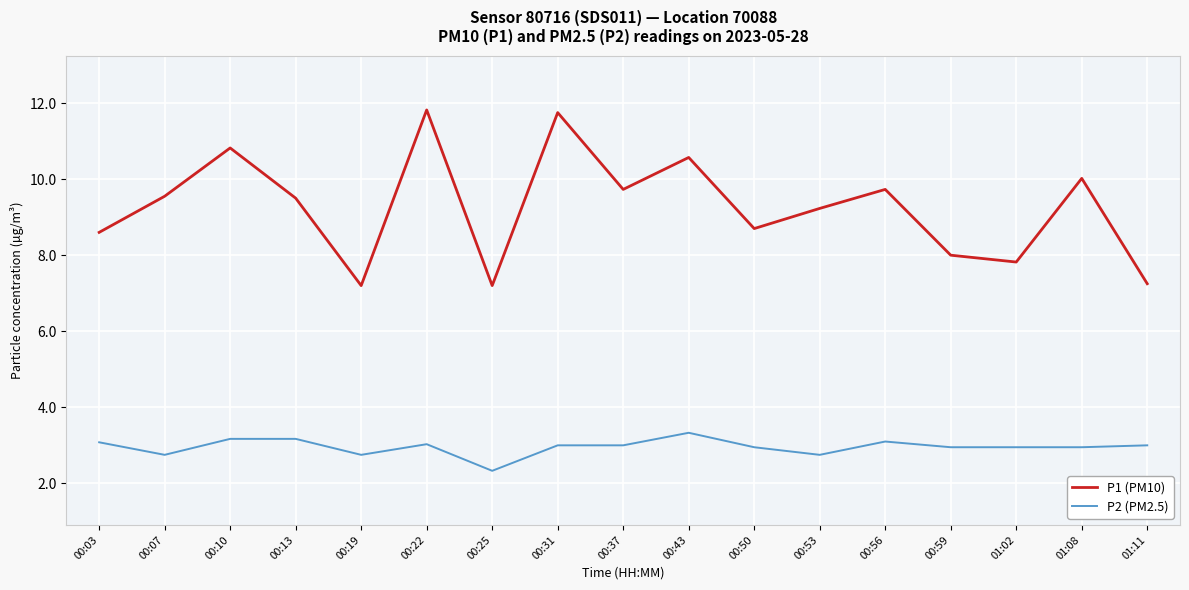

How many lines are shown in the chart?

2